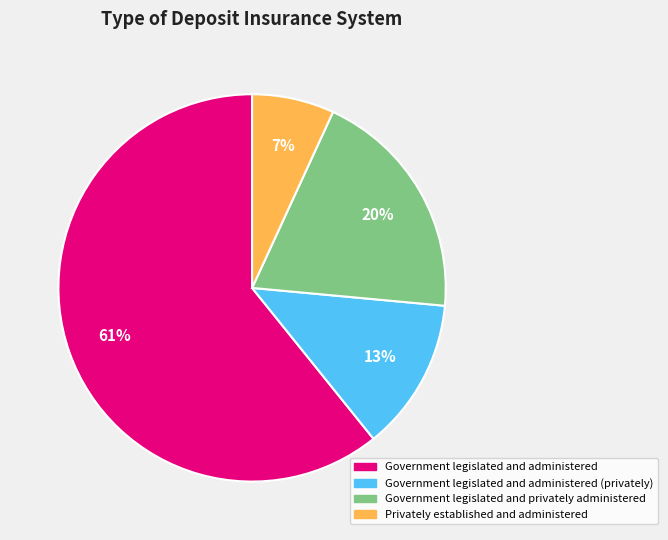

To the nearest percent, what is the average slice percentage?

25%